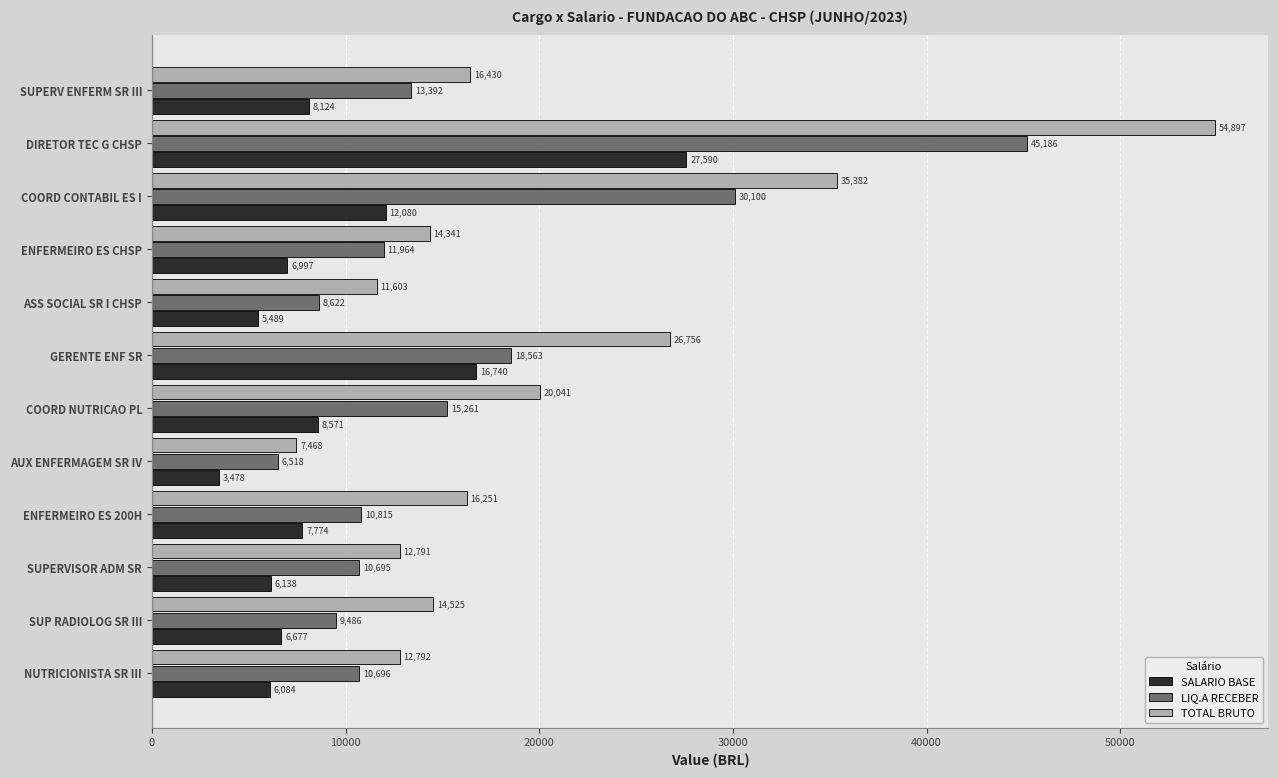

Between AUX ENFERMAGEM SR IV and GERENTE ENF SR, which series saw the biggest shift?

TOTAL BRUTO